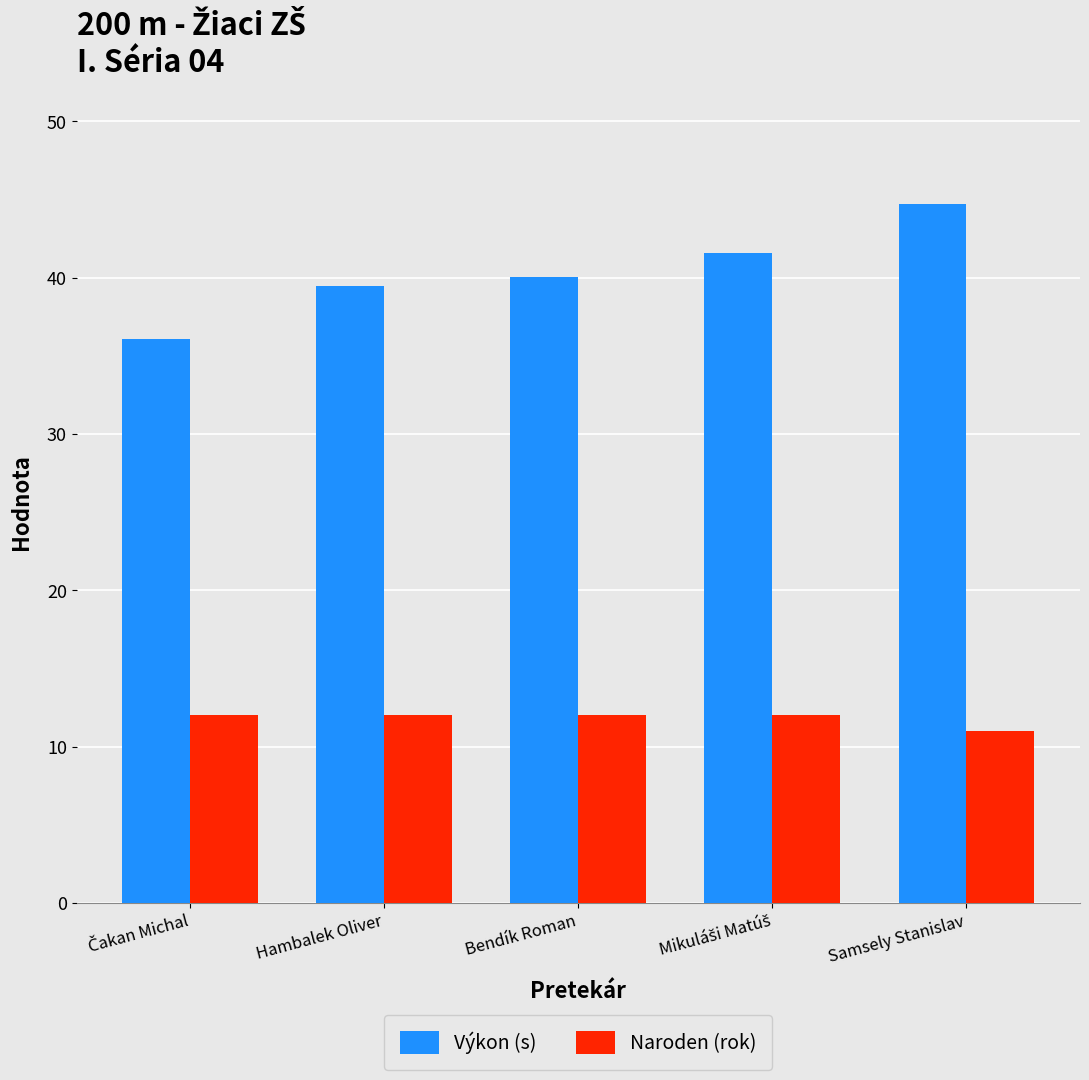

The Naroden (rok) series shows 12.0 at Hambalek Oliver. True or false?

True